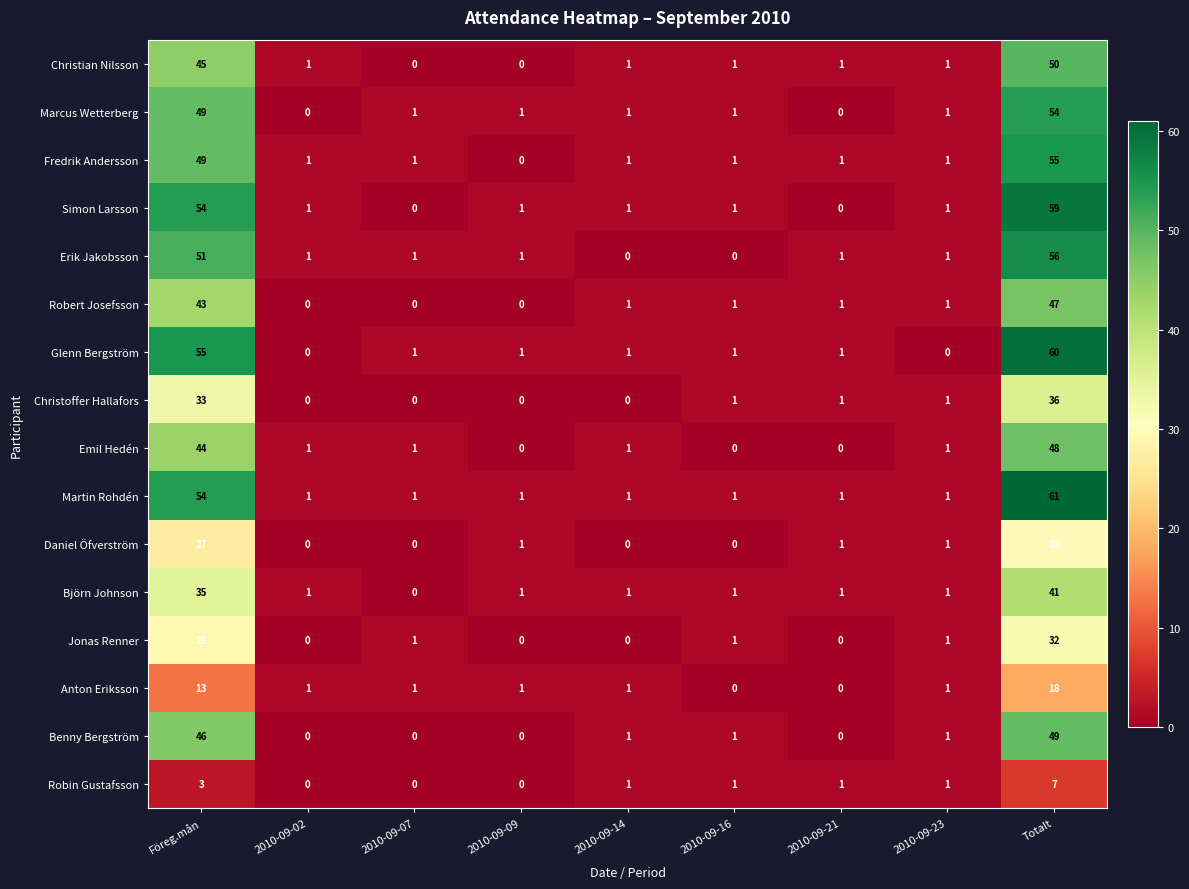

Between Föreg.mån and 2010-09-16, which series saw the biggest shift?

Glenn Bergström